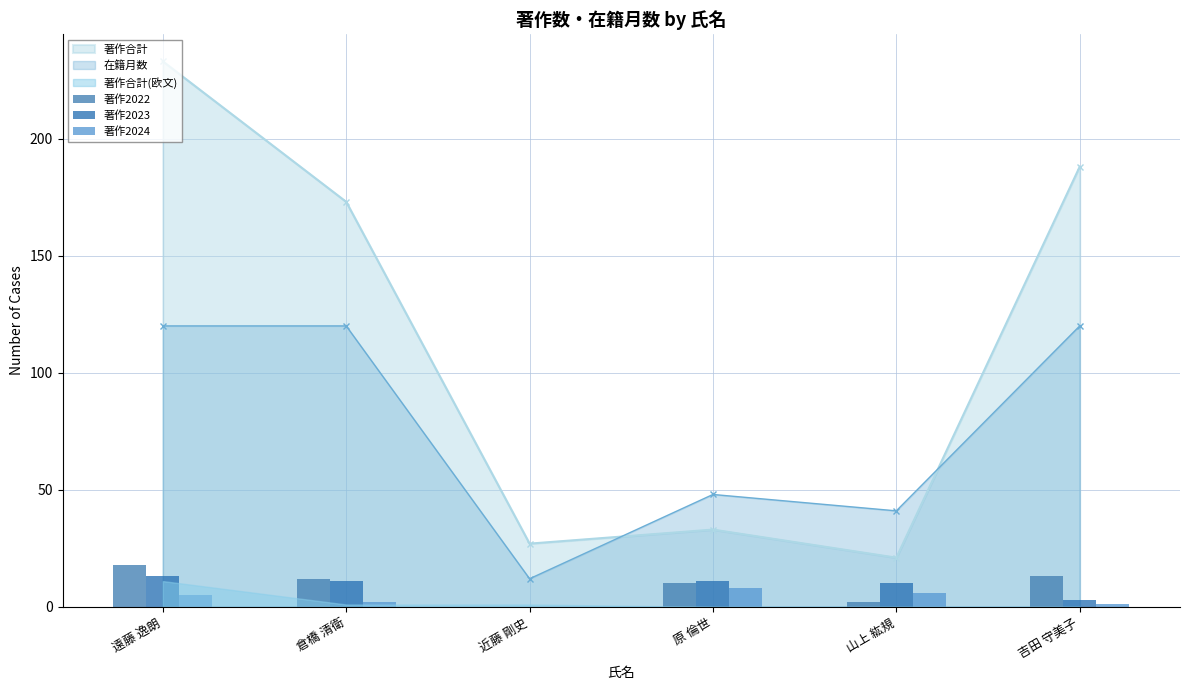

Does the chart contain any negative values?

No